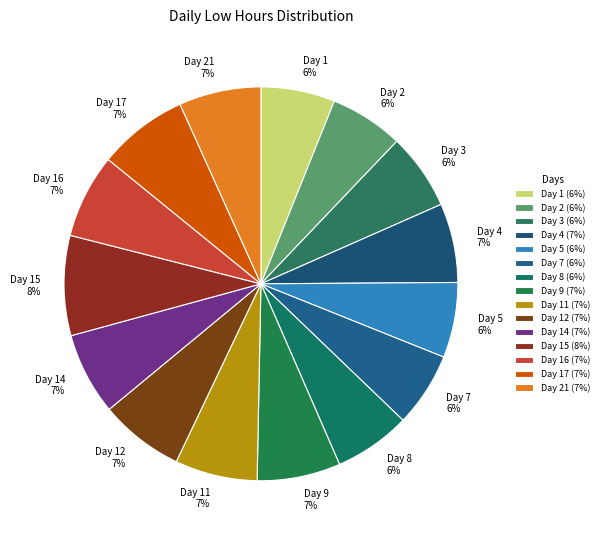

Do Day 9 7% and Day 5 6% together represent more than half of the pie?

No